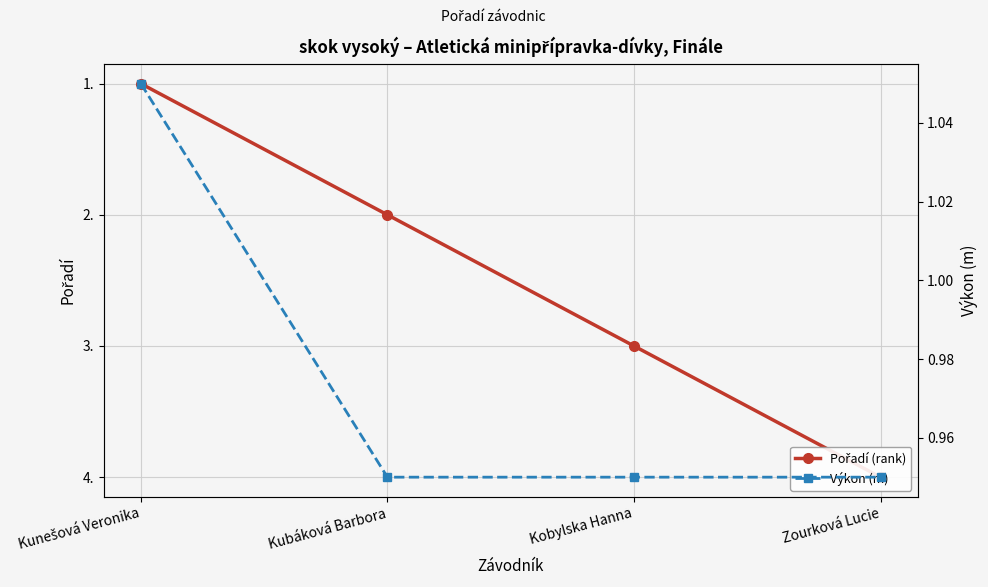

True or false: Výkon (m) and Pořadí (rank) cross at least once.

True